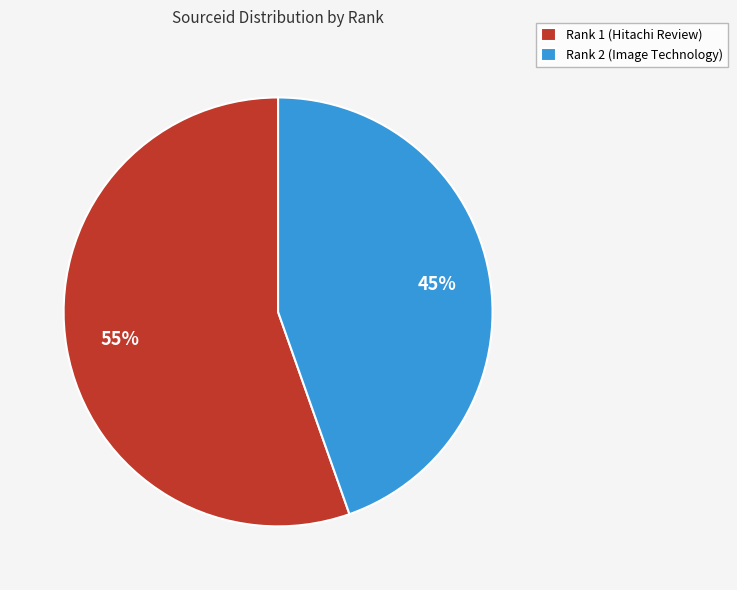

True or false: Rank 1 (Hitachi Review) accounts for 55% of the total.

True